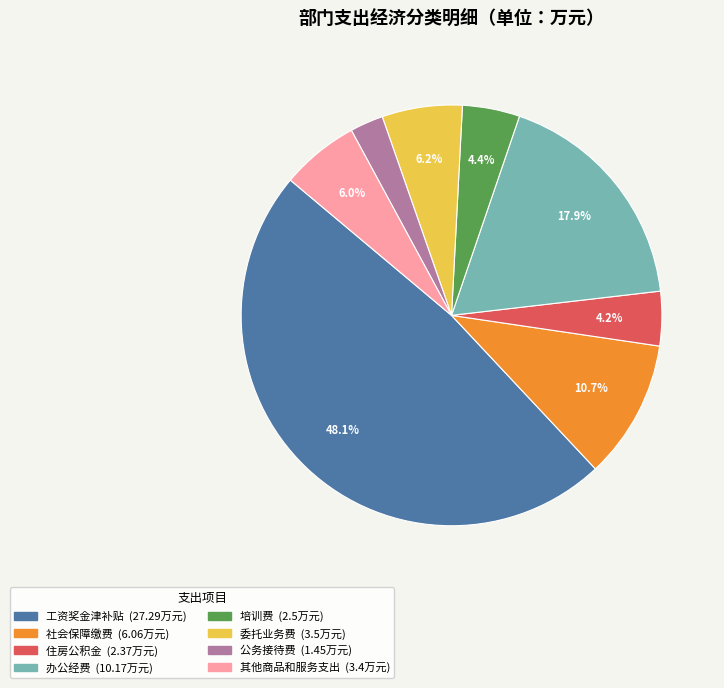

Which category has the smallest portion of the pie?

公务接待费